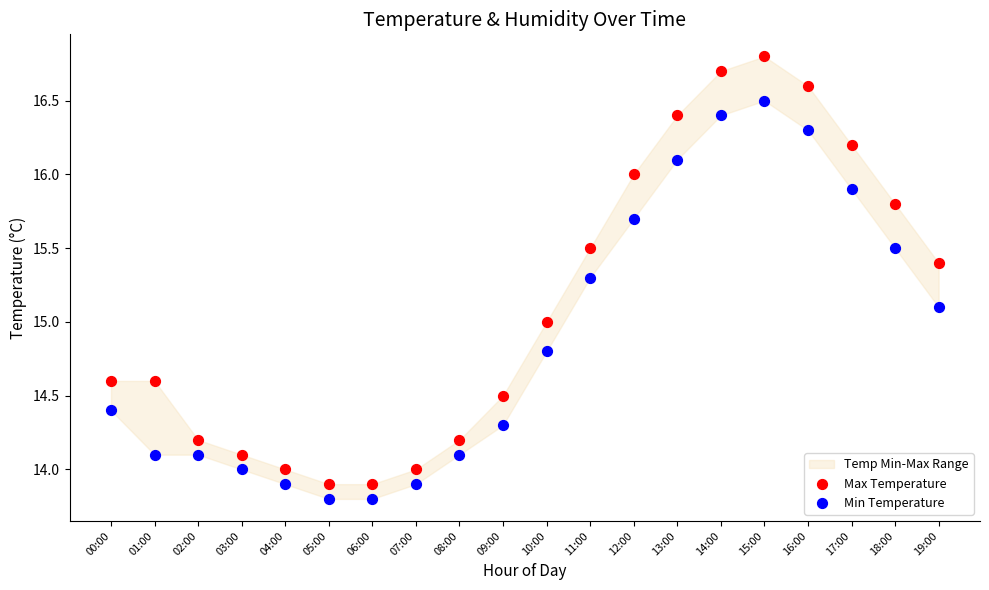

Across all data points, what is the range of Y values (max minus min)?

3.0